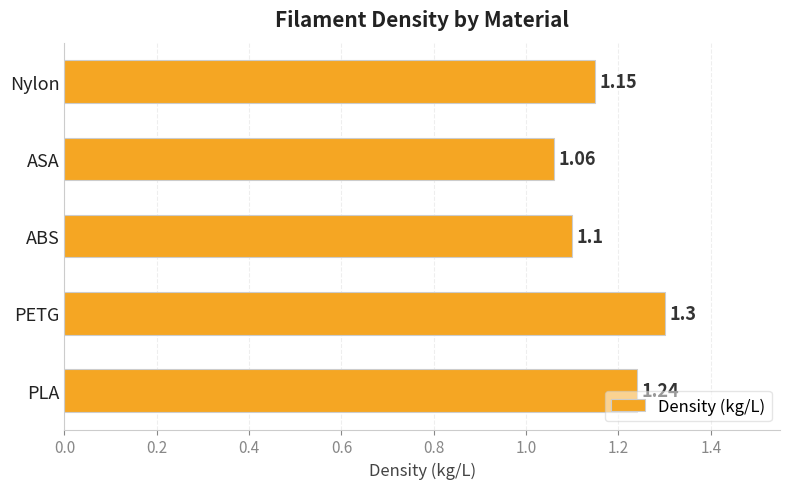

How many values are between 1 and 2?

5